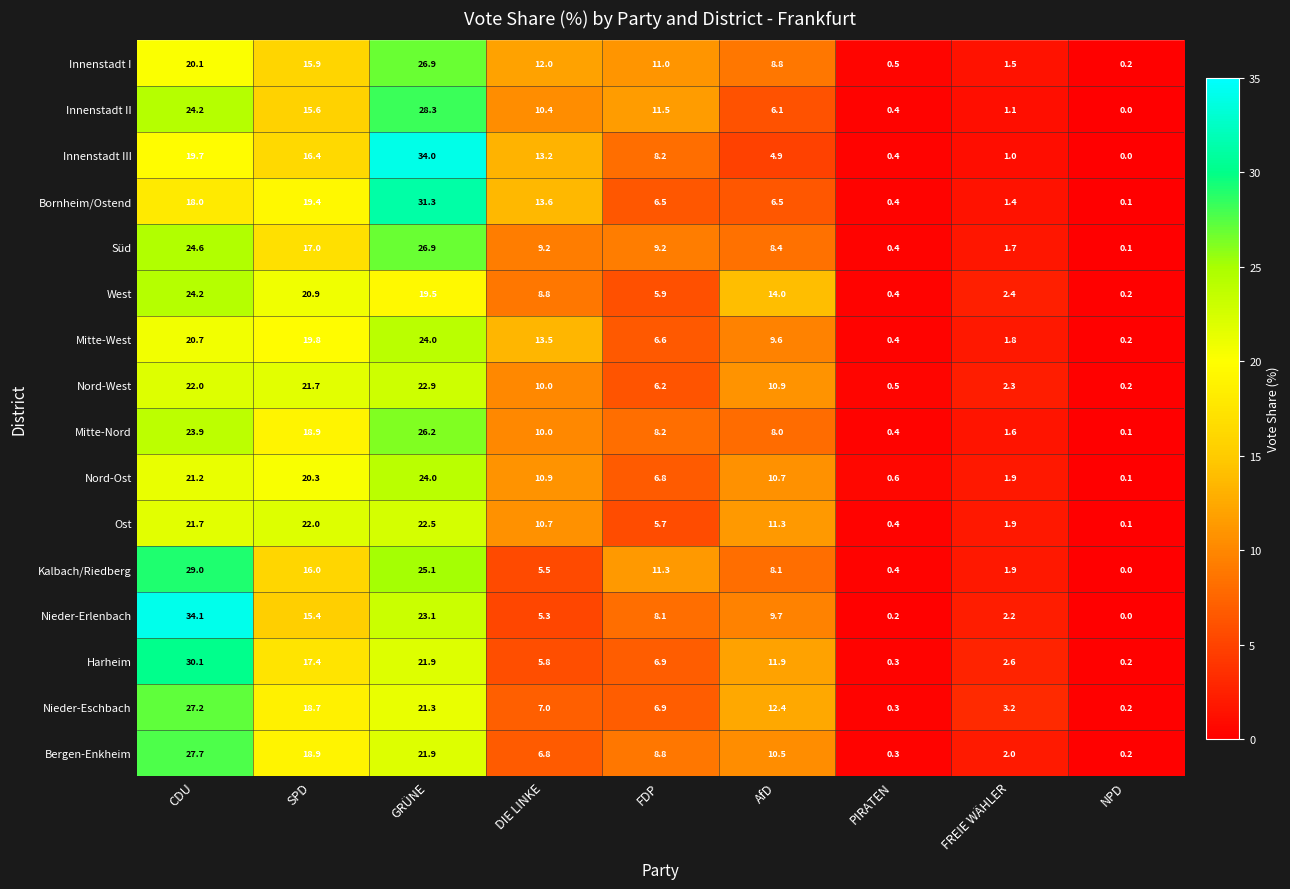

What is the difference between the second highest and minimum values in the Nieder-Eschbach series?

21.1